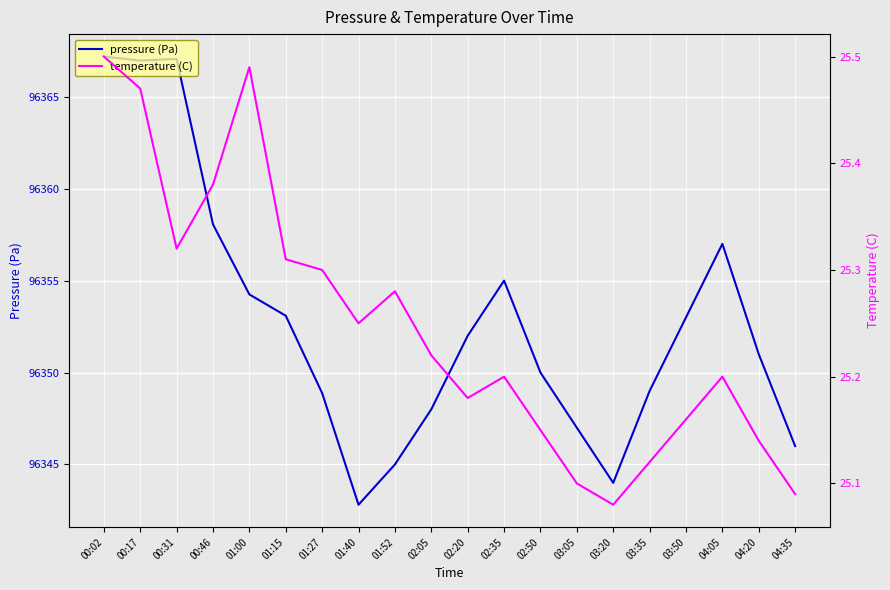

Is it true that pressure (Pa) equals 96344.0 at 03:20?

True